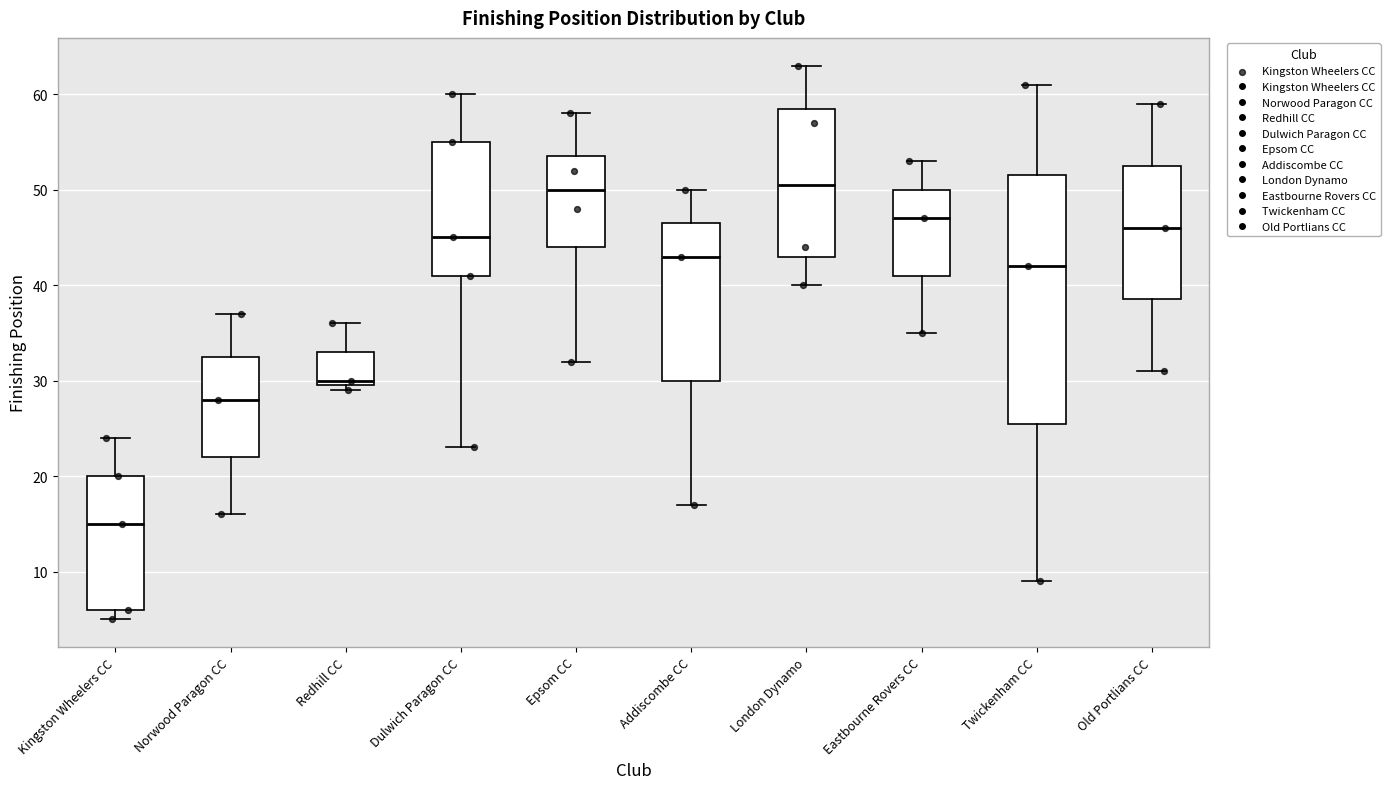

Reading left to right, read every box against the y-axis: the position of its median line, the range the box covers, and the ends of its whiskers. The values are not printed on the chart, so give them approximately, as read against the axis.

Kingston Wheelers CC: median 15, box 6 to 20, whiskers 5 to 24
Norwood Paragon CC: median 28, box 22 to 33, whiskers 16 to 37
Redhill CC: median 30 (just above the box's lower edge), box 30 to 33, whiskers 29 to 36
Dulwich Paragon CC: median 45, box 41 to 55, whiskers 23 to 60
Epsom CC: median 50, box 44 to 54, whiskers 32 to 58
Addiscombe CC: median 43, box 30 to 47, whiskers 17 to 50
London Dynamo: median 51, box 43 to 59, whiskers 40 to 63
Eastbourne Rovers CC: median 47, box 41 to 50, whiskers 35 to 53
Twickenham CC: median 42, box 26 to 52, whiskers 9 to 61
Old Portlians CC: median 46, box 39 to 53, whiskers 31 to 59